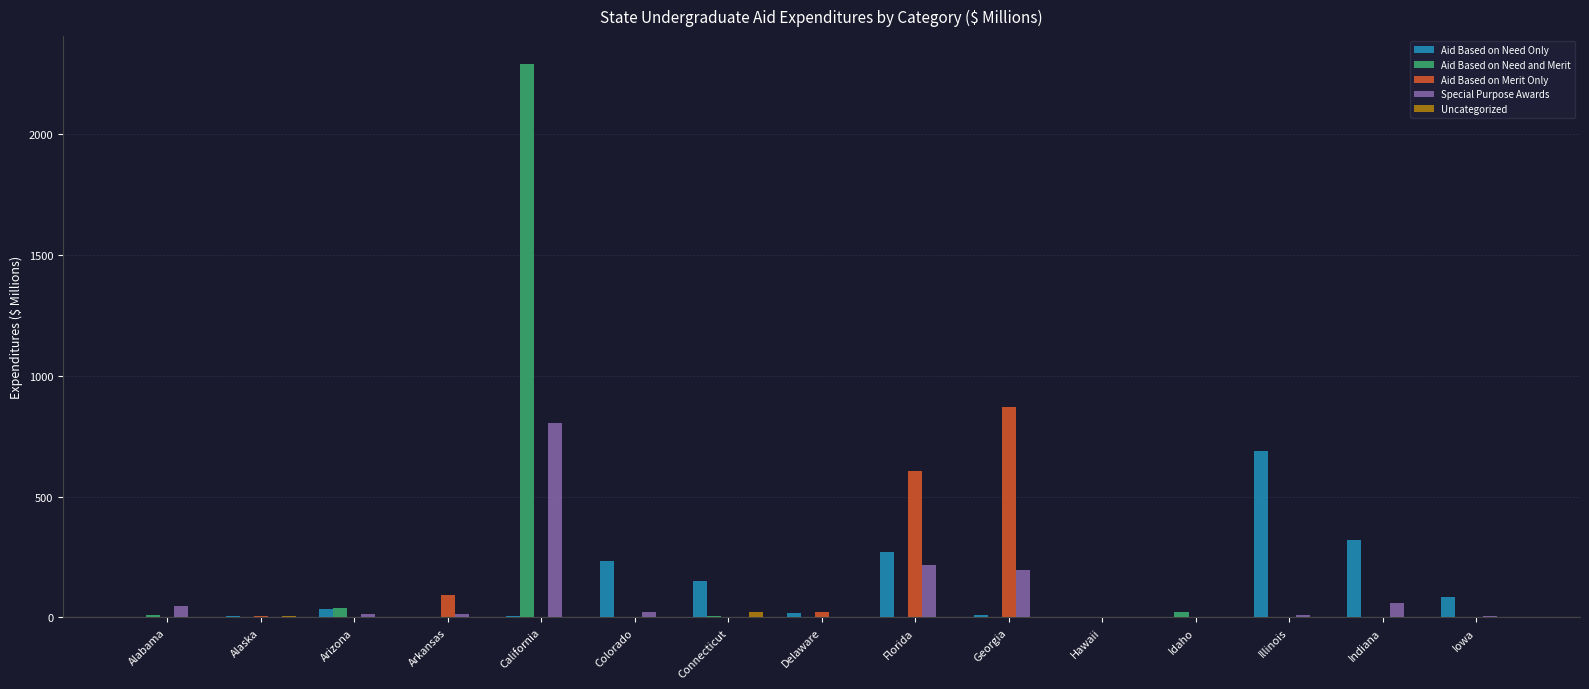

What is the total value across all series at Indiana?

378.1